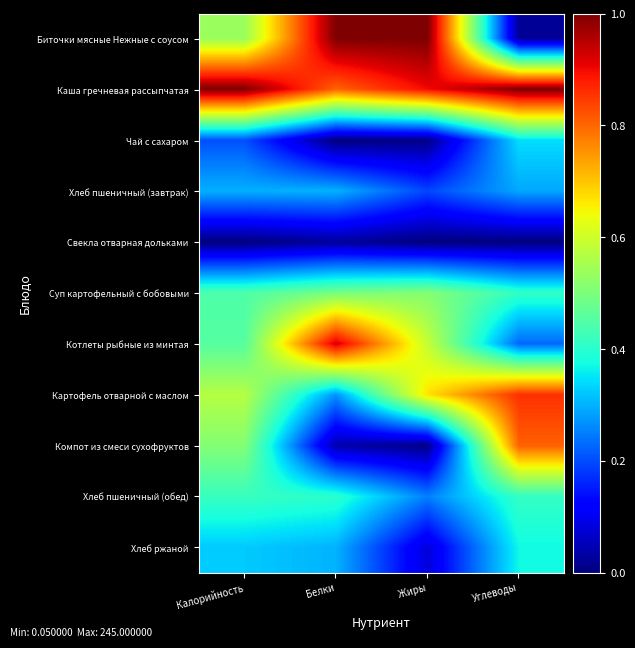

Rank the series by their maximum value, from highest to lowest.

Биточки мясные Нежные с соусом, Каша гречневая рассыпчатая, Котлеты рыбные из минтая, Картофель отварной с маслом, Компот из смеси сухофруктов, Суп картофельный с бобовыми, Хлеб пшеничный (обед), Хлеб ржаной, Чай с сахаром, Хлеб пшеничный (завтрак), Свекла отварная дольками